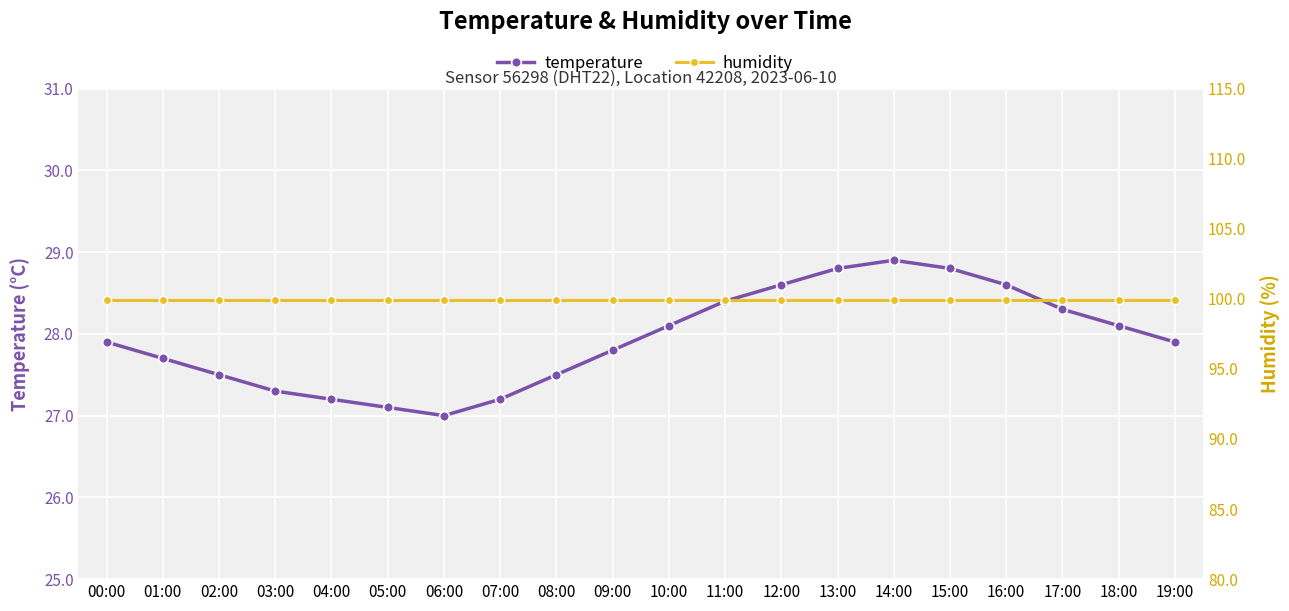

True or false: temperature and humidity cross at least once.

False